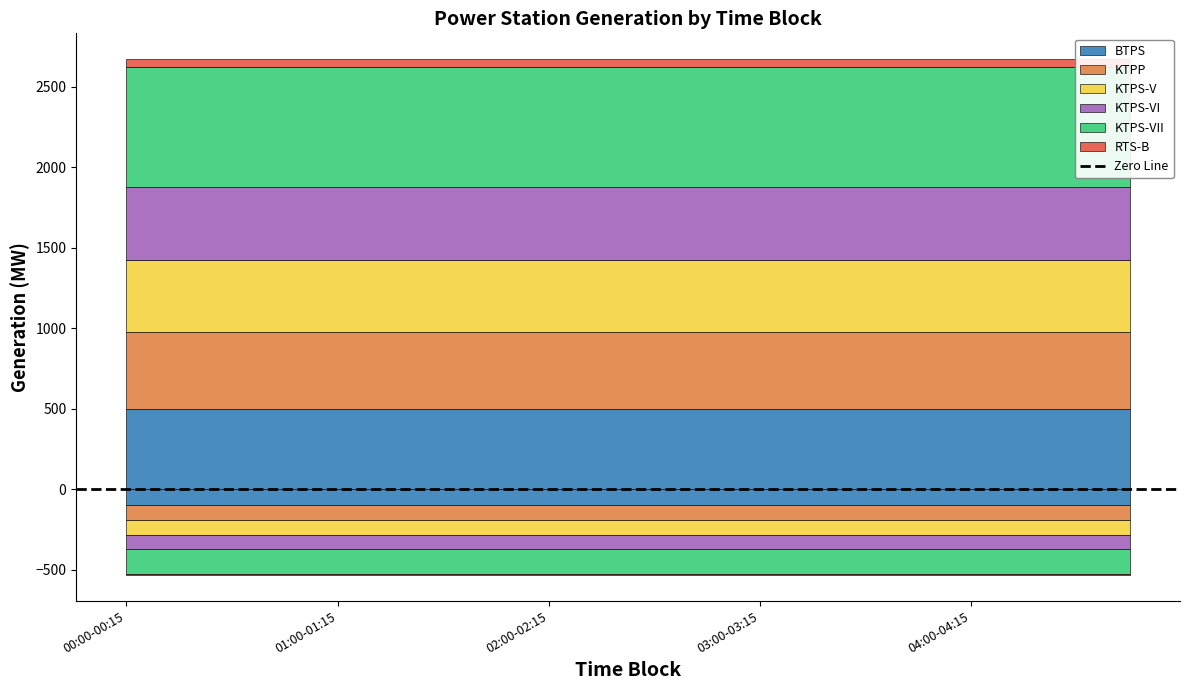

What is the sum of all KTPS-V values?

9000